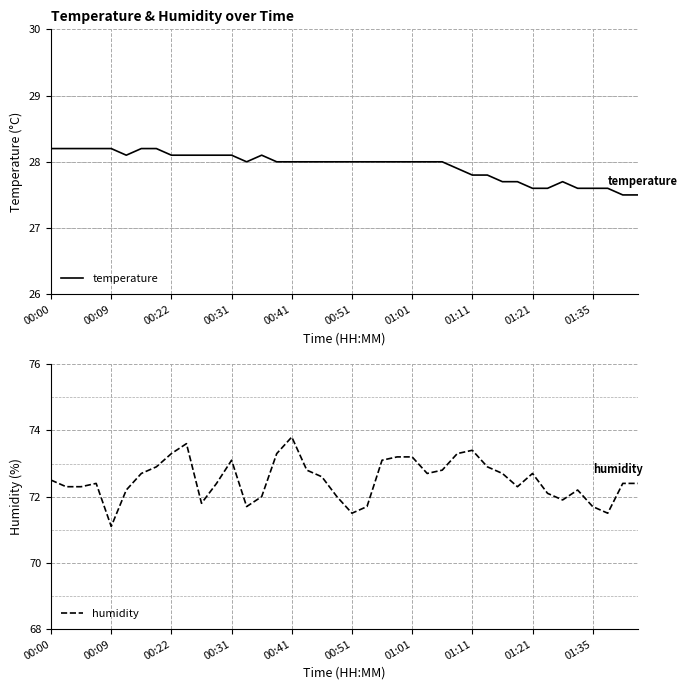

At which label does temperature first exceed 28?

00:00